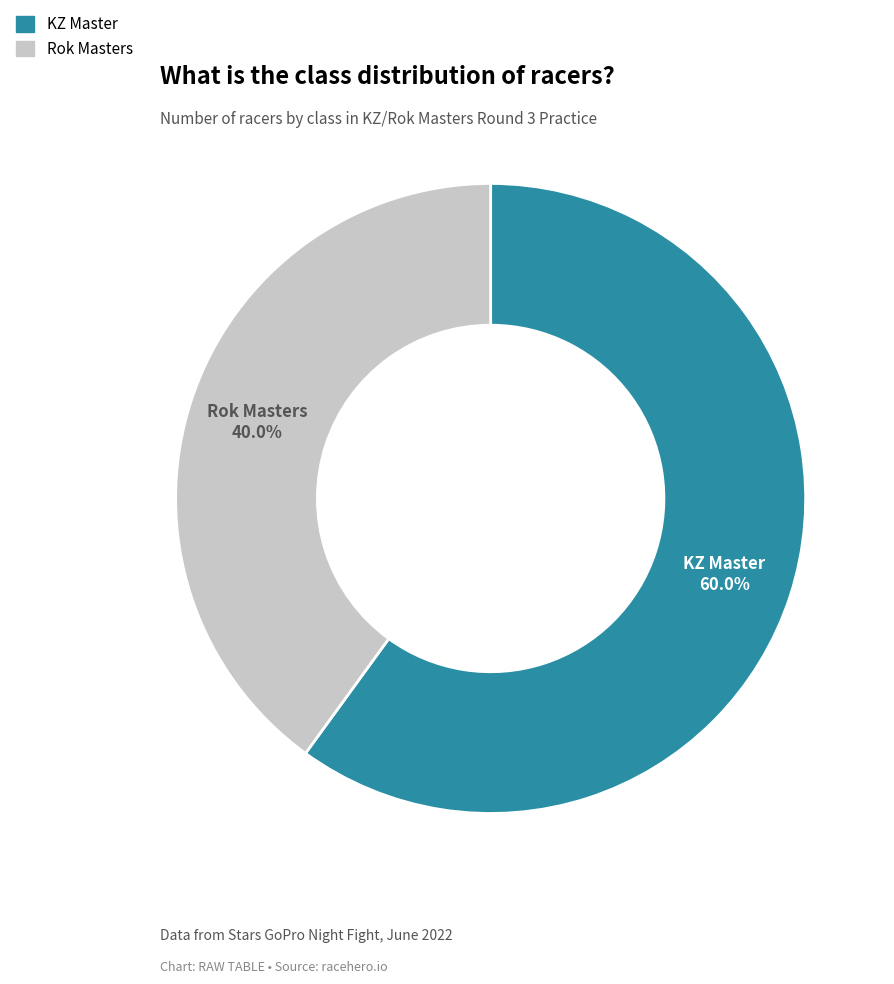

Rank the categories by value from highest to lowest.

KZ Master, Rok Masters